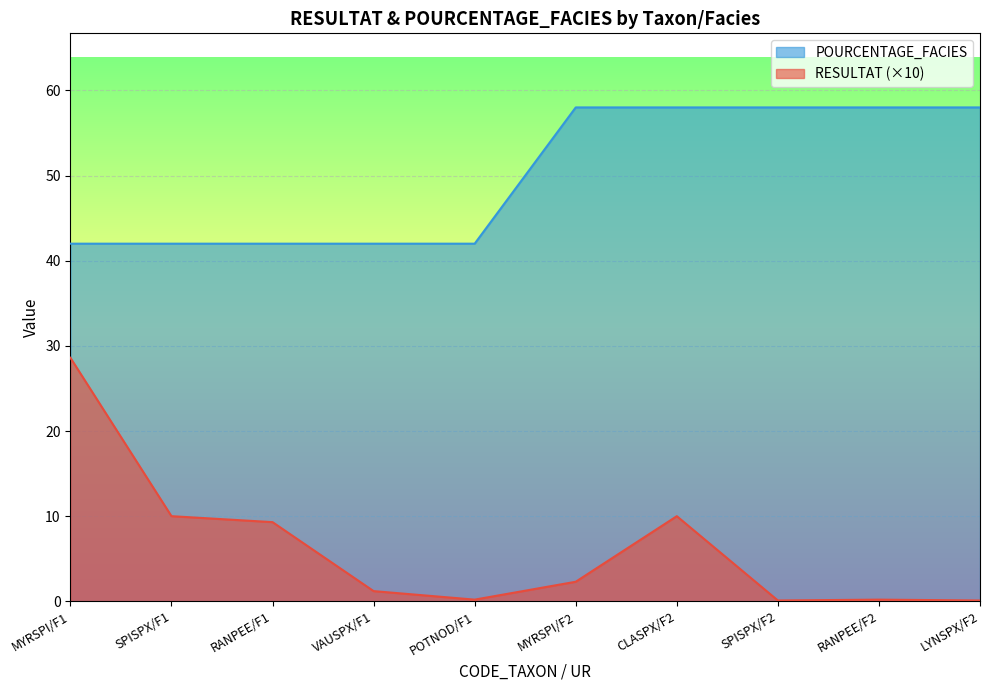

True or false: RESULTAT and POURCENTAGE_FACIES cross at least once.

False